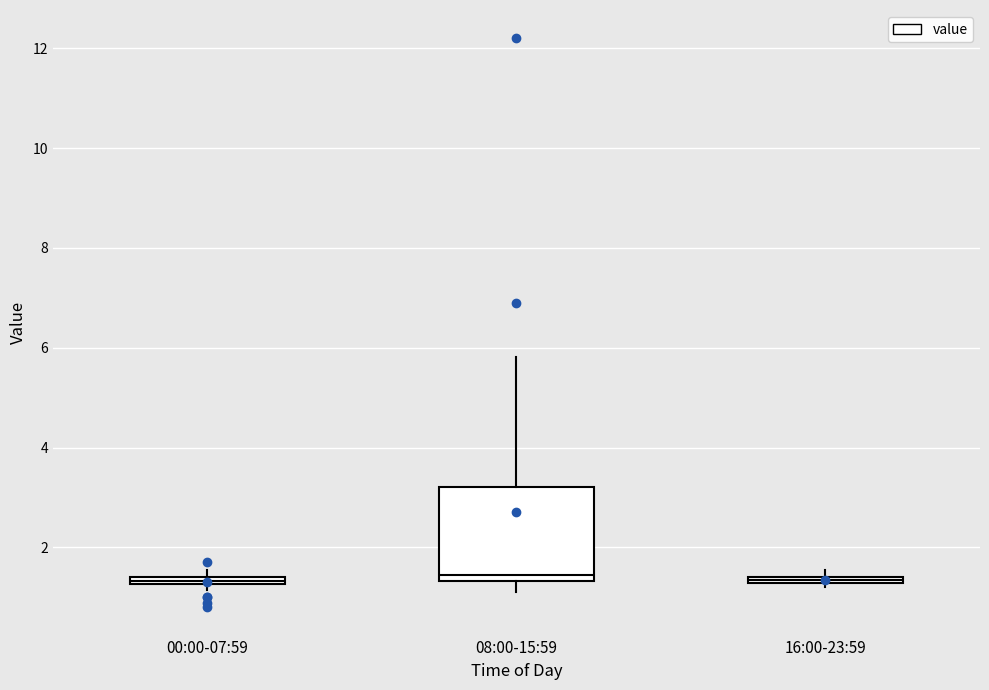

Which box is the tallest, from its lower edge to its upper edge?

08:00-15:59